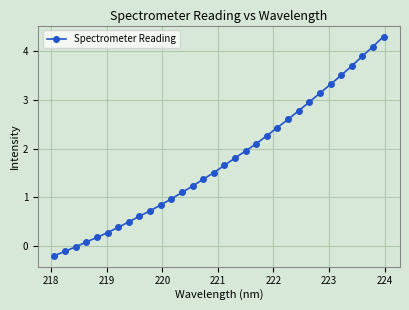

What is the value of the 24th point from the left?

2.8